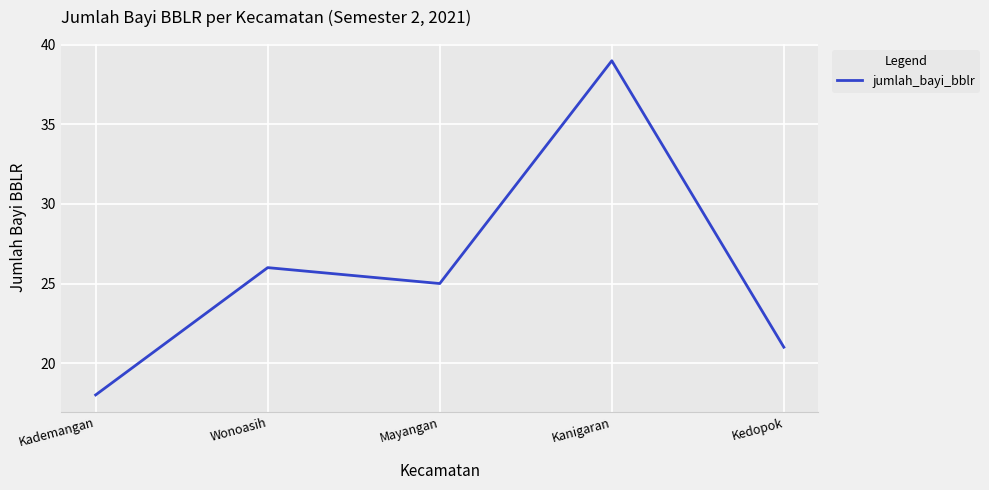

How many values are below 25?

2